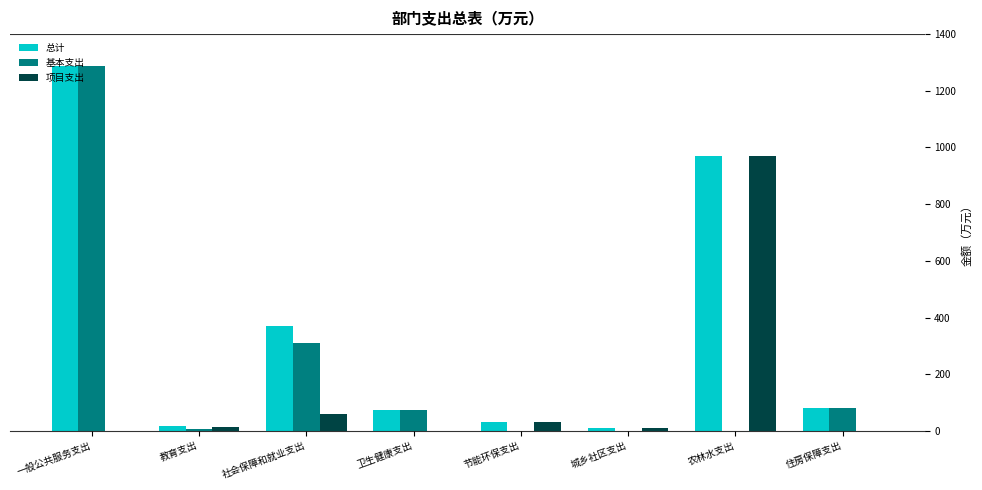

Where is 基本支出 nearest to the value 643?

社会保障和就业支出